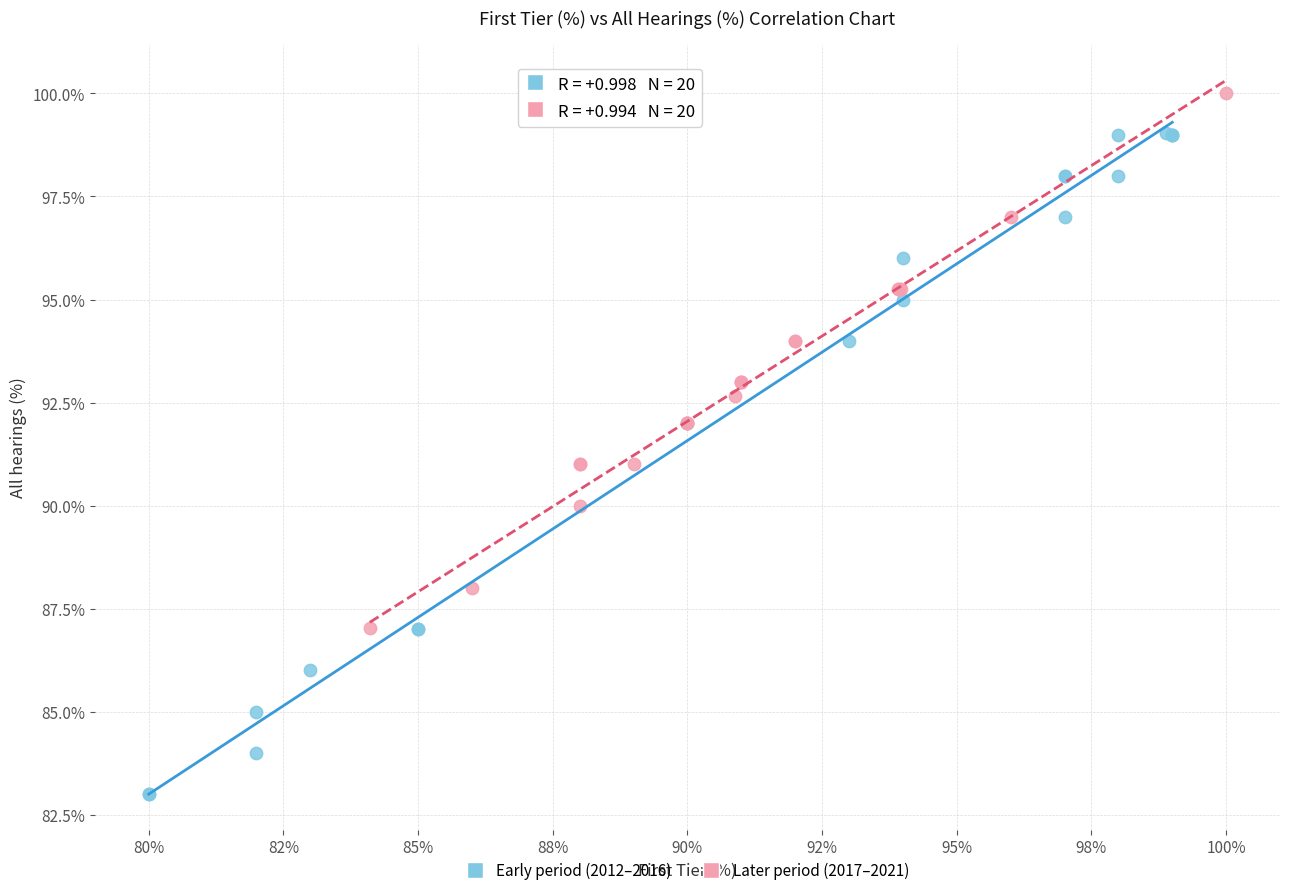

Which series reaches the maximum Y coordinate?

Later period (2017–2021)